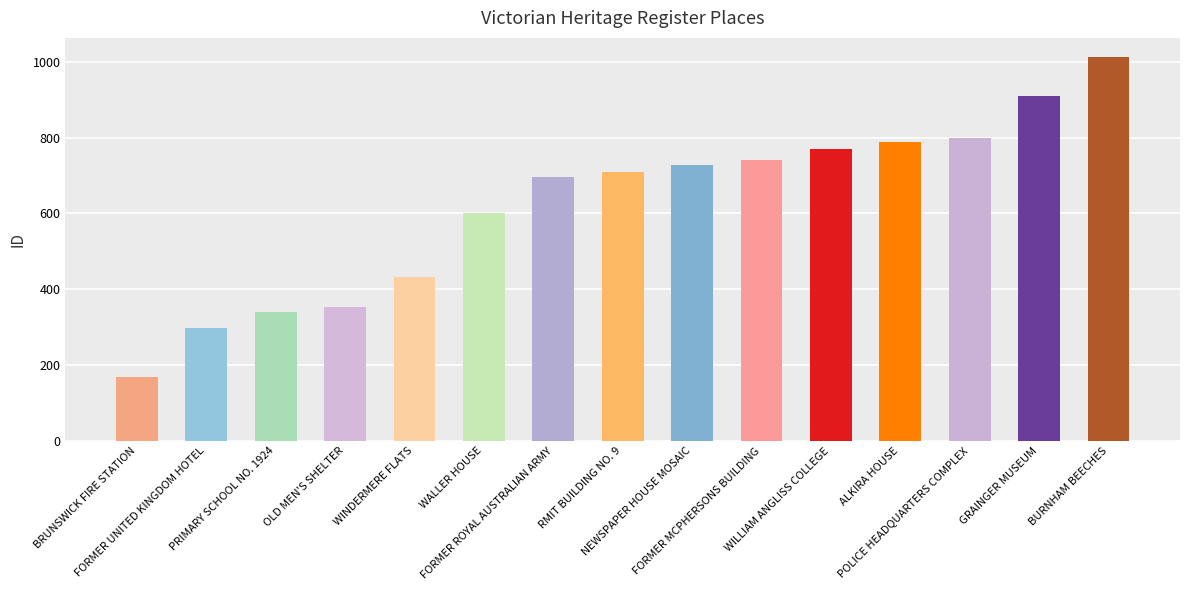

List the labels in order of value, largest first.

BURNHAM BEECHES, GRAINGER MUSEUM, POLICE HEADQUARTERS COMPLEX, ALKIRA HOUSE, WILLIAM ANGLISS COLLEGE, FORMER MCPHERSONS BUILDING, NEWSPAPER HOUSE MOSAIC, RMIT BUILDING NO. 9, FORMER ROYAL AUSTRALIAN ARMY, WALLER HOUSE, WINDERMERE FLATS, OLD MEN'S SHELTER, PRIMARY SCHOOL NO. 1924, FORMER UNITED KINGDOM HOTEL, BRUNSWICK FIRE STATION